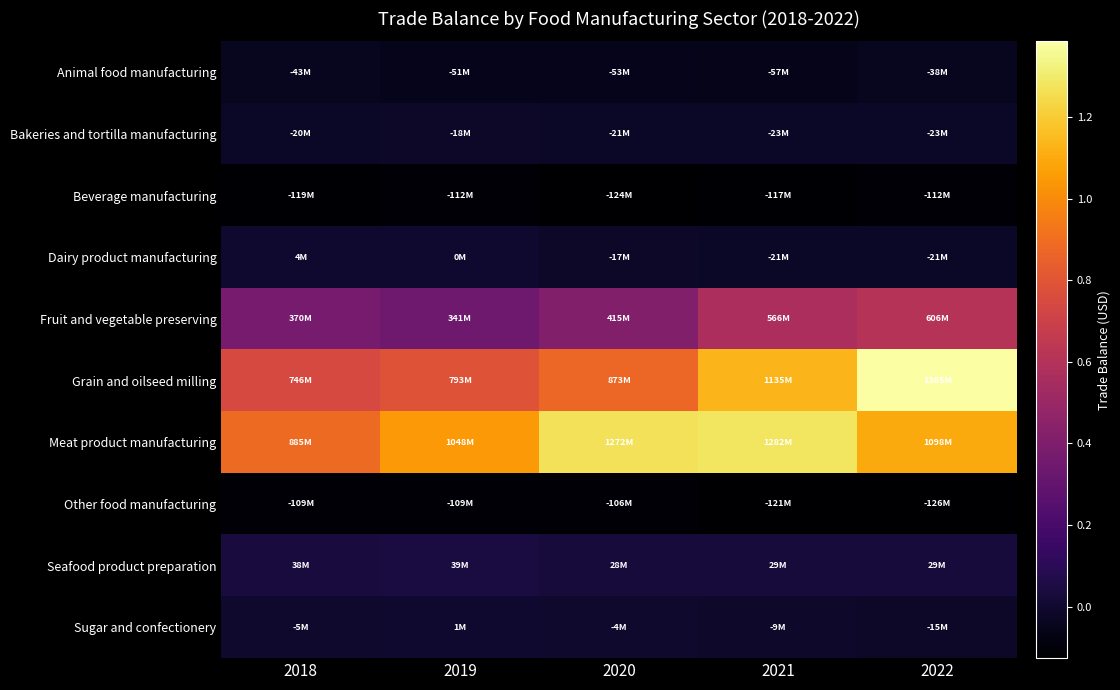

Reading left to right, what are all the values shown in this chart?

Animal food manufacturing: 2018=-43106818	2019=-51311091	2020=-52638680	2021=-57407081	2022=-38219121
Bakeries and tortilla manufacturing: 2018=-20272905	2019=-17891119	2020=-21422306	2021=-23227965	2022=-23000723
Beverage manufacturing: 2018=-118555530	2019=-112086458	2020=-123684392	2021=-116880315	2022=-112441385
Dairy product manufacturing: 2018=3555234	2019=44306	2020=-17358315	2021=-20668283	2022=-21466740
Fruit and vegetable preserving: 2018=370323064	2019=341103054	2020=414930857	2021=565710596	2022=606127157
Grain and oilseed milling: 2018=746010002	2019=793473911	2020=872670836	2021=1134685919	2022=1385386037
Meat product manufacturing: 2018=884701169	2019=1047546428	2020=1271722204	2021=1281931237	2022=1097628396
Other food manufacturing: 2018=-108654917	2019=-109082204	2020=-106239942	2021=-121353866	2022=-126144598
Seafood product preparation: 2018=38193859	2019=39410544	2020=27964915	2021=28607014	2022=28947735
Sugar and confectionery: 2018=-4561356	2019=874253	2020=-4450458	2021=-8682619	2022=-14791013